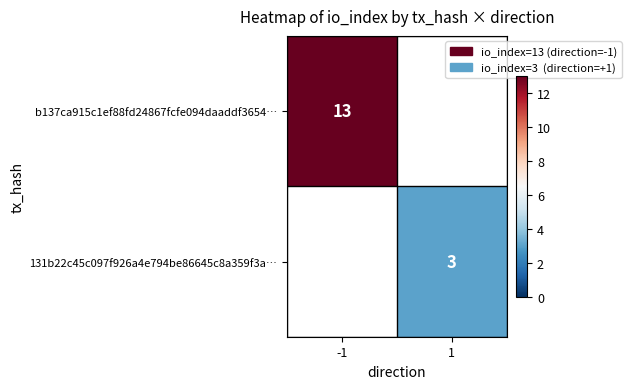

Which category has the lowest value across all series?

1